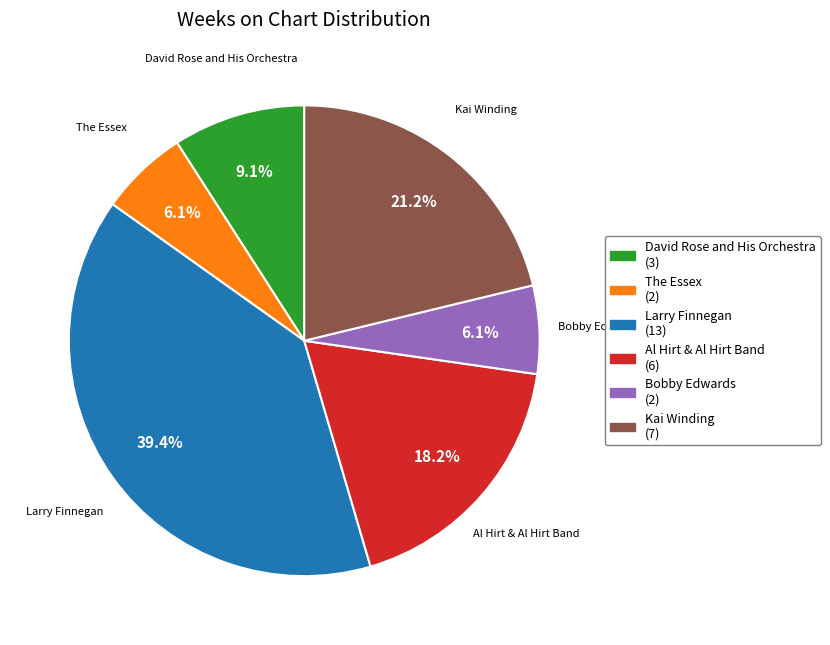

Is Larry Finnegan (13) the majority of the pie?

No